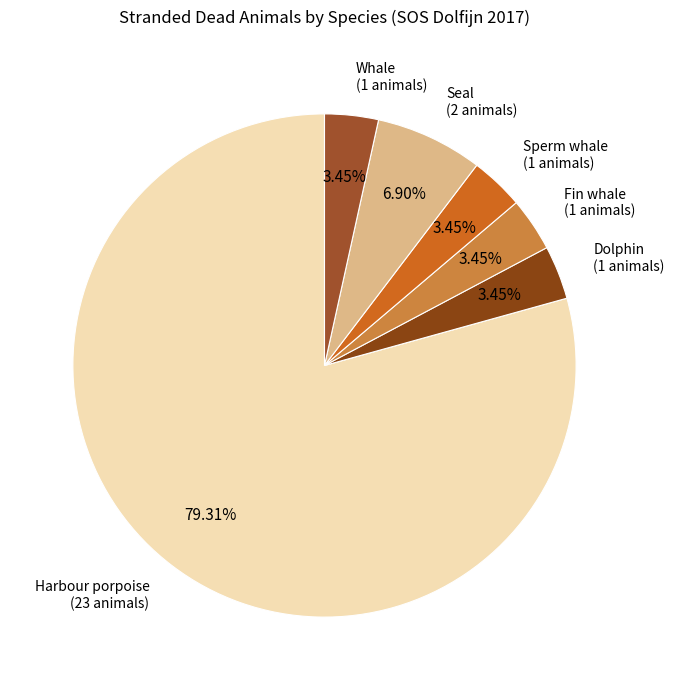

To the nearest percent, what portion does Dolphin represent?

3%